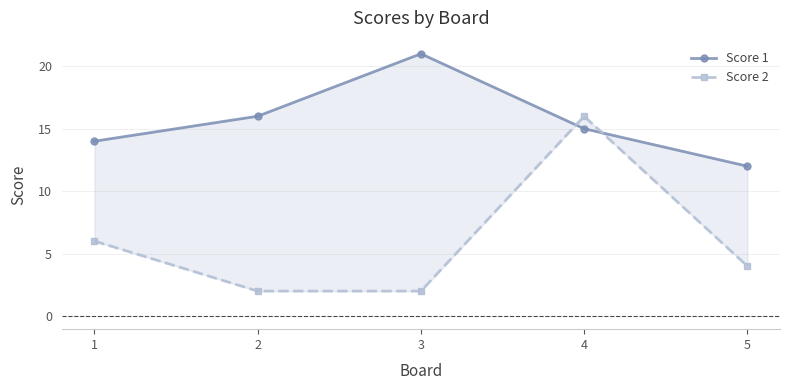

What are all the series names shown in the legend?

Score 1, Score 2